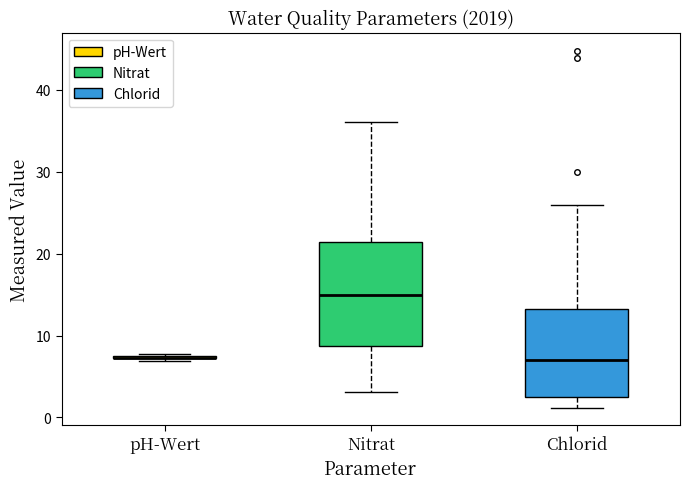

Comparing the boxes themselves (not the whiskers), which one is the tallest?

Nitrat